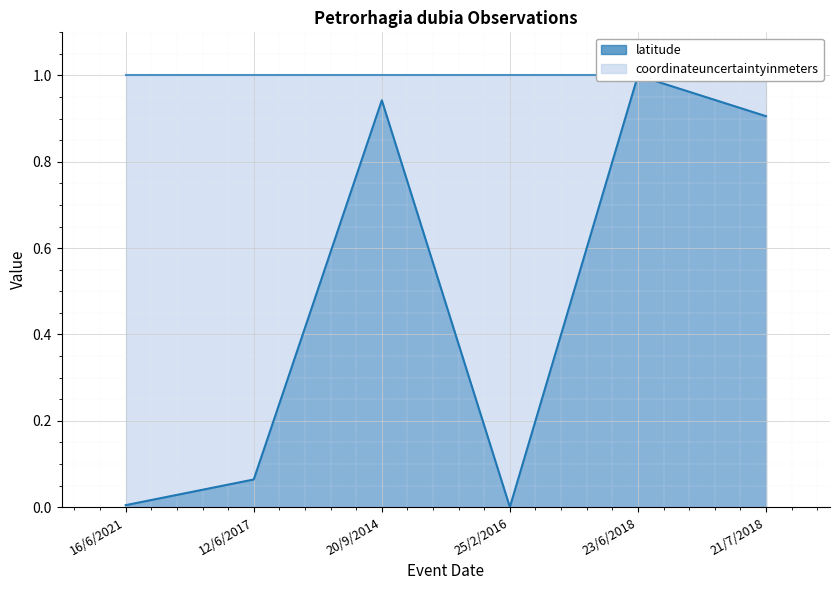

How many points are lower than both their immediate neighbors (excluding endpoints)?

1